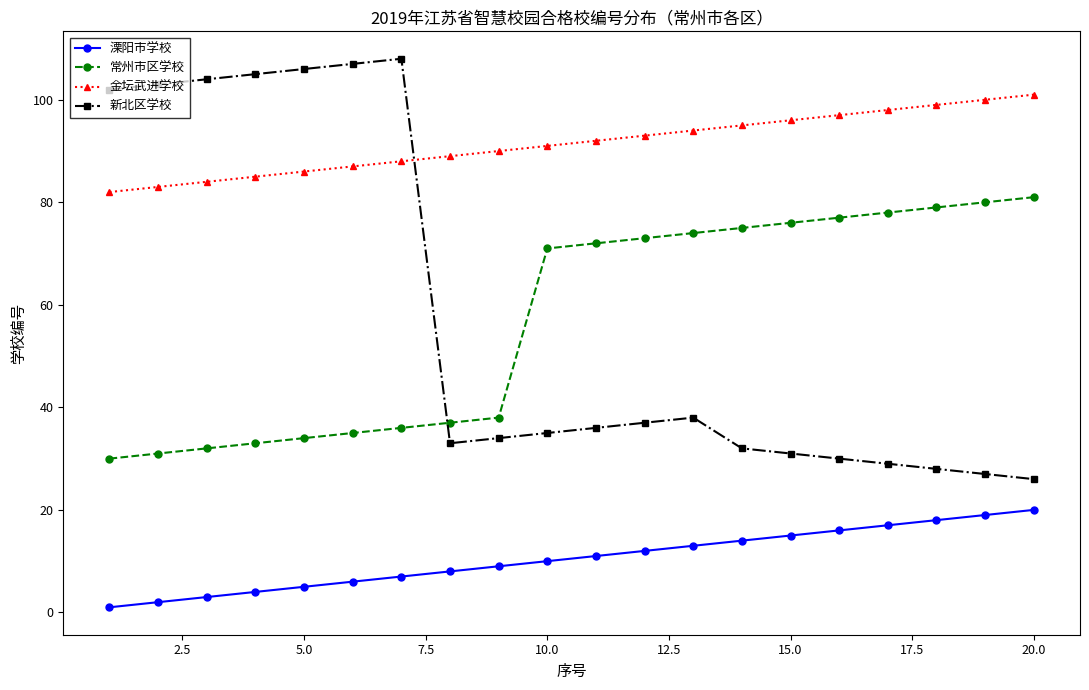

What is the value of the 常州市区学校 point at the 1st from the left?

30